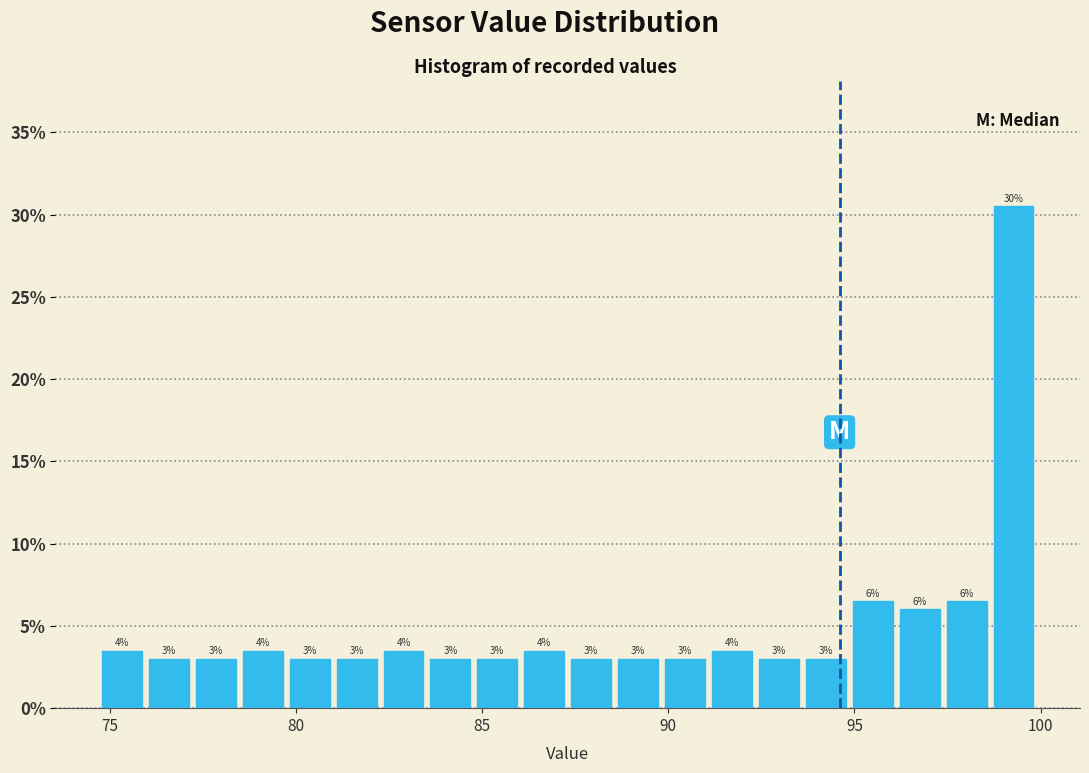

Around what value on the x-axis is the tallest bar? Give the approximate position of its centre, as read against the axis.

99.5